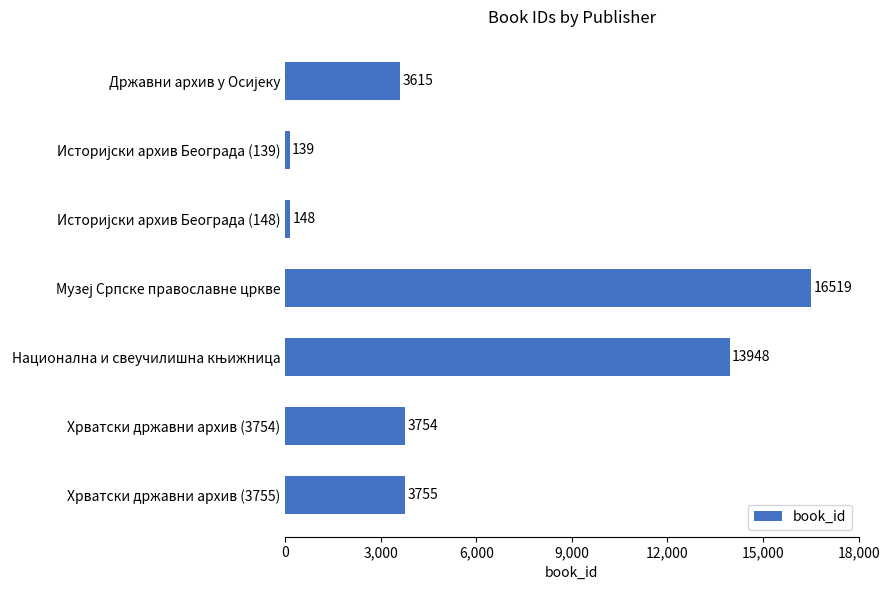

At which label is the value closest to 8329?

Хрватски државни архив (3755)